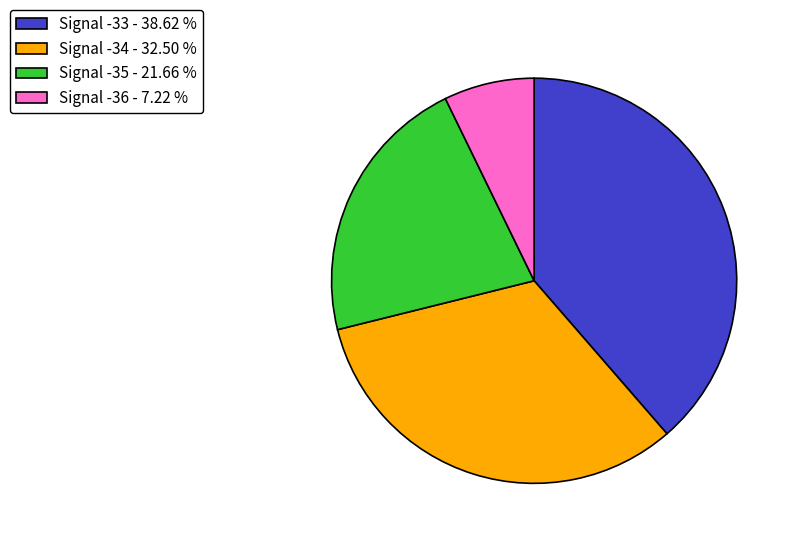

What is the largest slice in the pie chart?

Signal -33 - 38.62 %